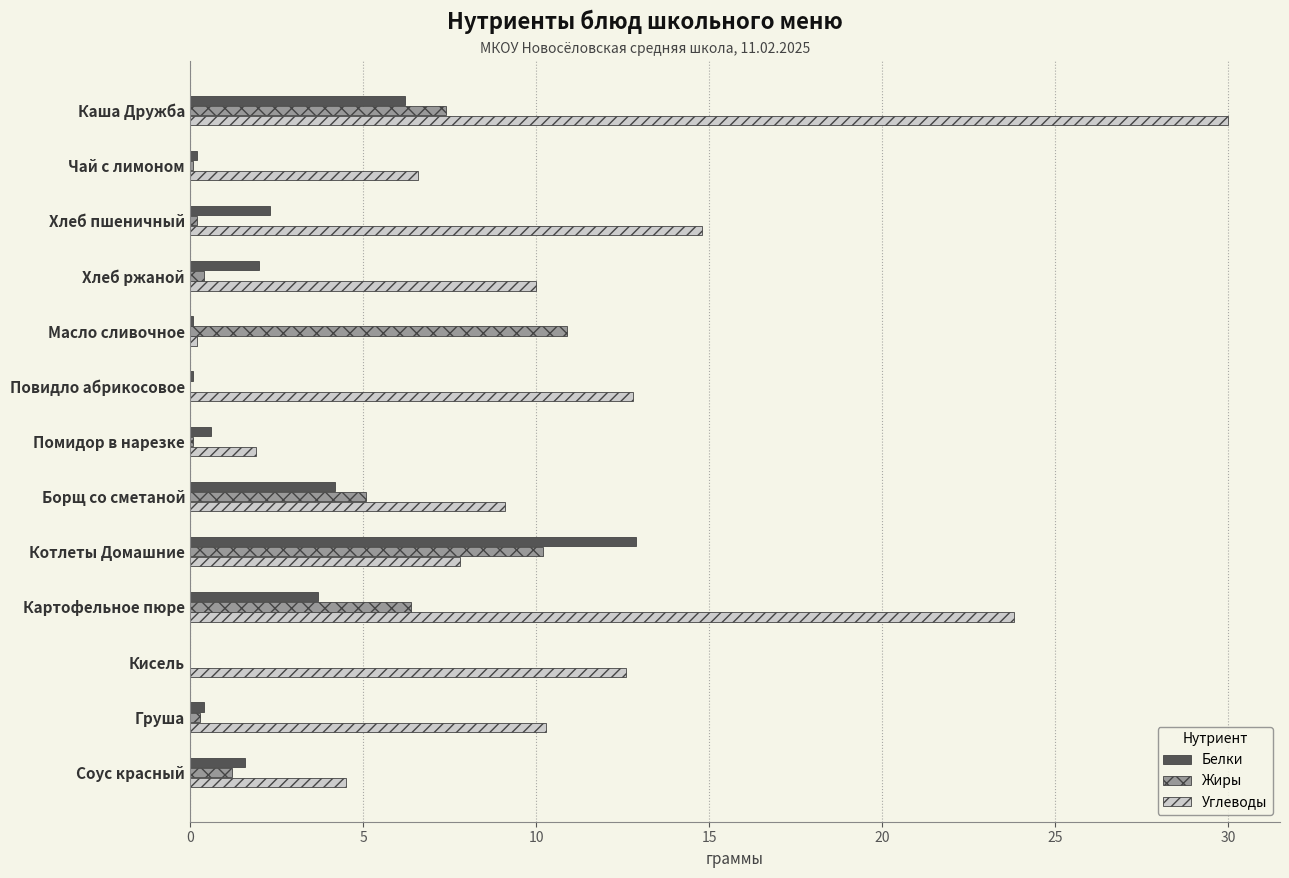

Which series has the largest range (max minus min)?

Углеводы